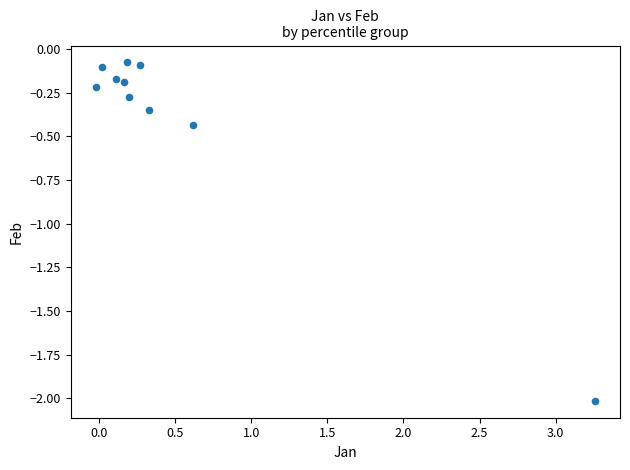

What is the range of Y values (max minus min)?

1.9